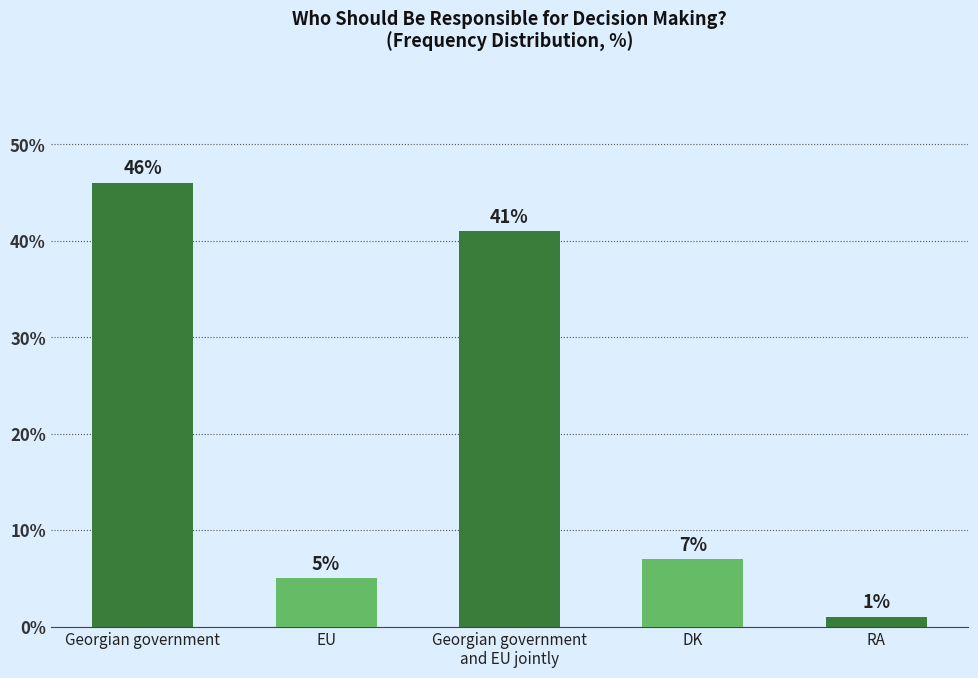

Reading left to right, list all the values displayed in this chart.

Georgian government=46	EU=5	Georgian government
and EU jointly=41	DK=7	RA=1